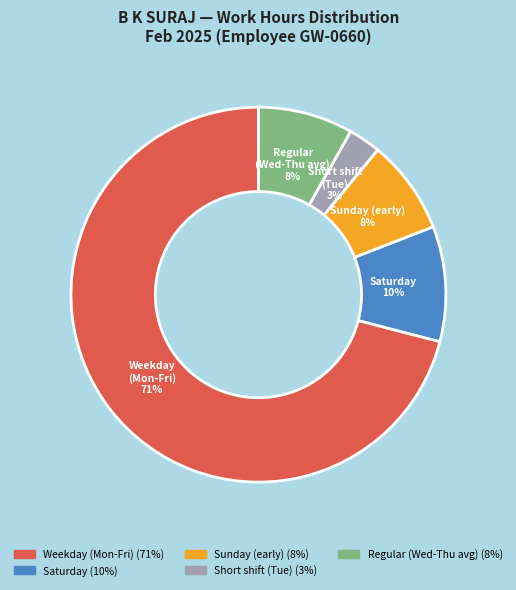

How many segments does this pie chart have?

5